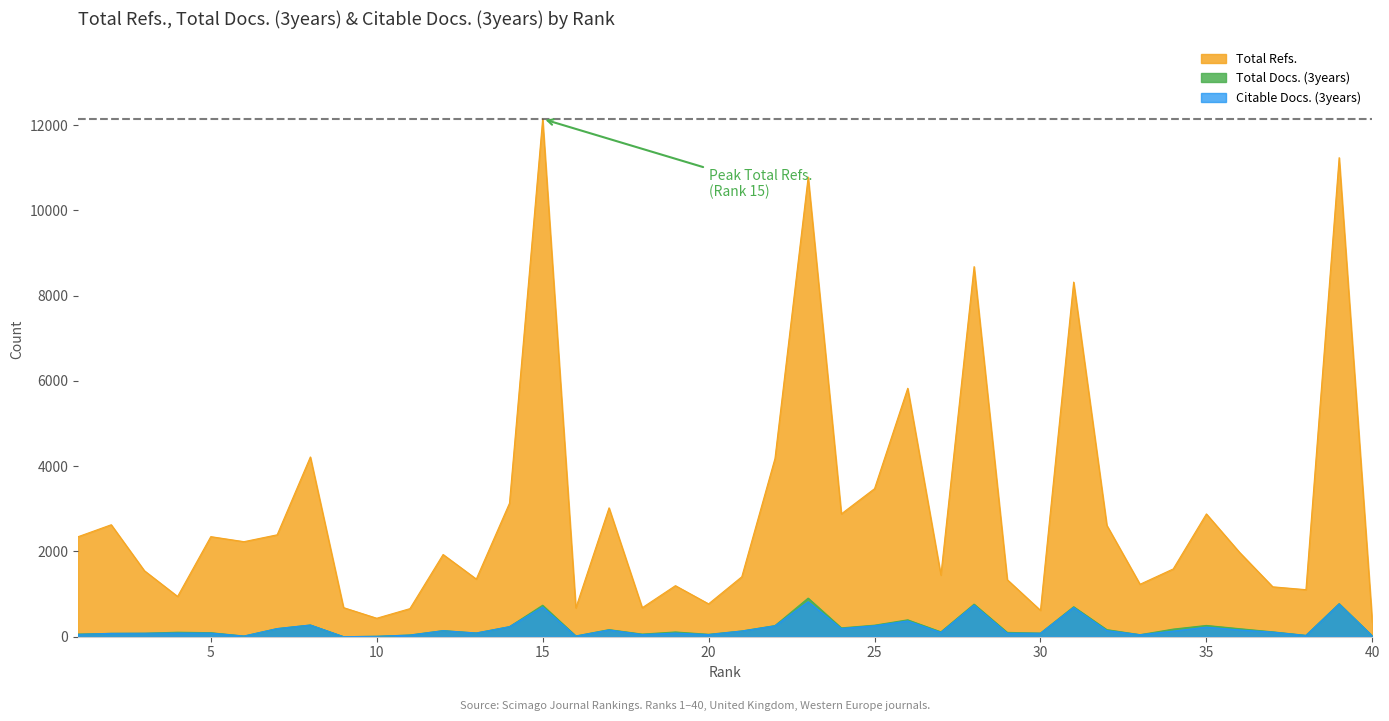

How many lines are shown in the chart?

3